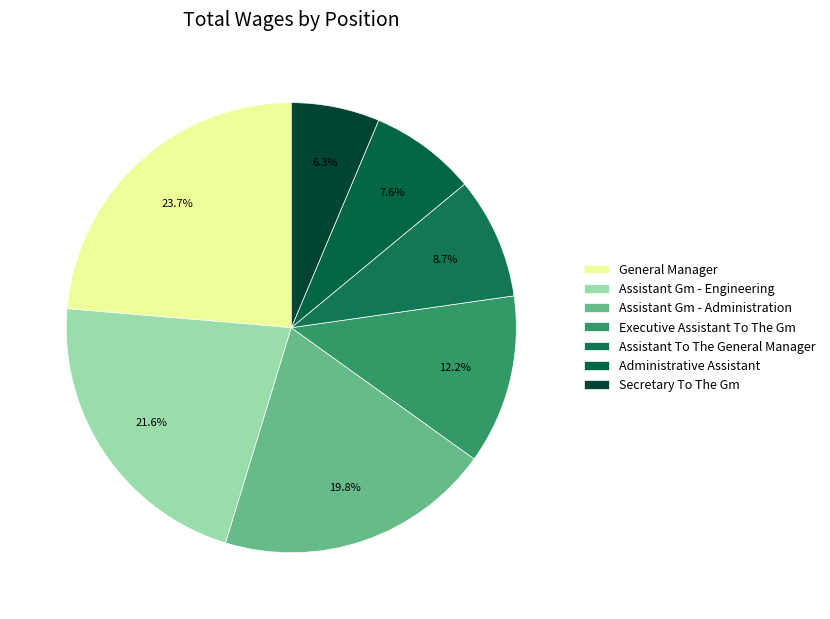

Does Administrative Assistant account for over 50% of the chart?

No